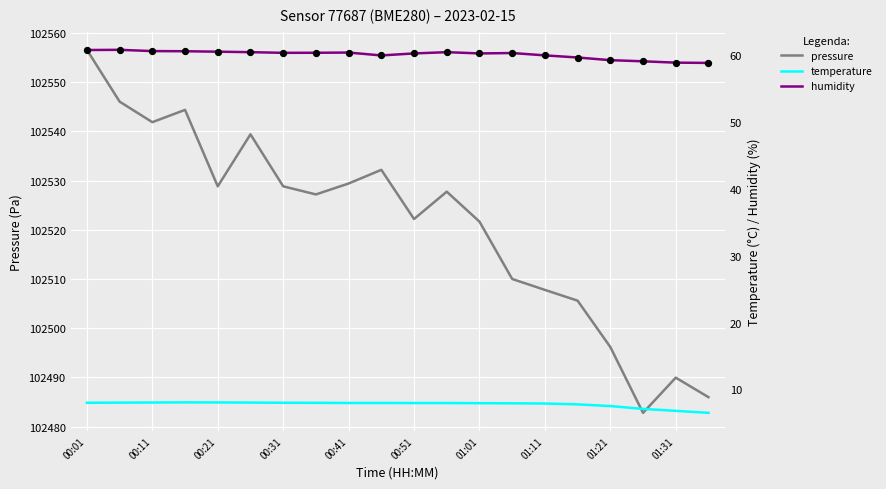

The pressure series shows 102489.9 at 01:31. True or false?

True